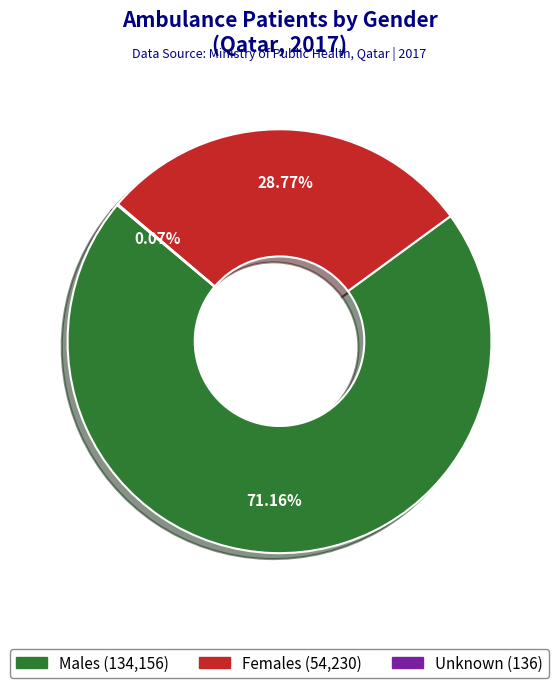

To the nearest percent, what is the average slice percentage?

33%